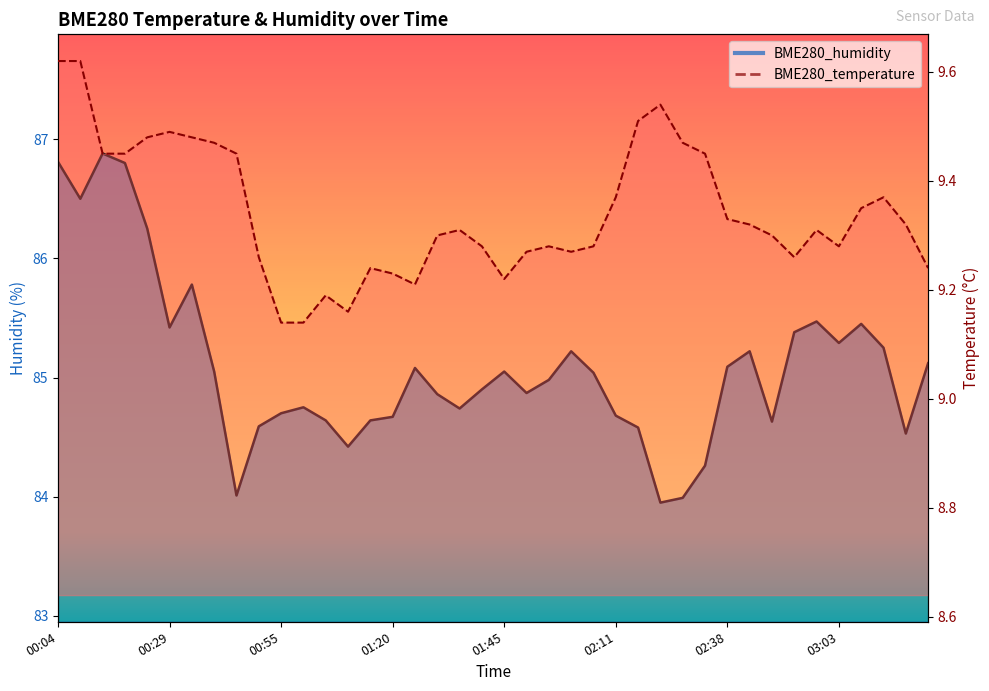

Reading left to right, extract all data points from this chart.

BME280_temperature: 9.6	9.6	9.4	9.4	9.5	9.5	9.5	9.5	9.4	9.3	9.1	9.1	9.2	9.2	9.2	9.2	9.2	9.3	9.3	9.3	9.2	9.3	9.3	9.3	9.3	9.4	9.5	9.5	9.5	9.4	9.3	9.3	9.3	9.3	9.3	9.3	9.3	9.4	9.3	9.2
BME280_humidity: 86.8	86.5	86.9	86.8	86.2	85.4	85.8	85.0	84.0	84.6	84.7	84.8	84.6	84.4	84.6	84.7	85.1	84.9	84.7	84.9	85.0	84.9	85.0	85.2	85.0	84.7	84.6	84.0	84.0	84.3	85.1	85.2	84.6	85.4	85.5	85.3	85.5	85.2	84.5	85.1